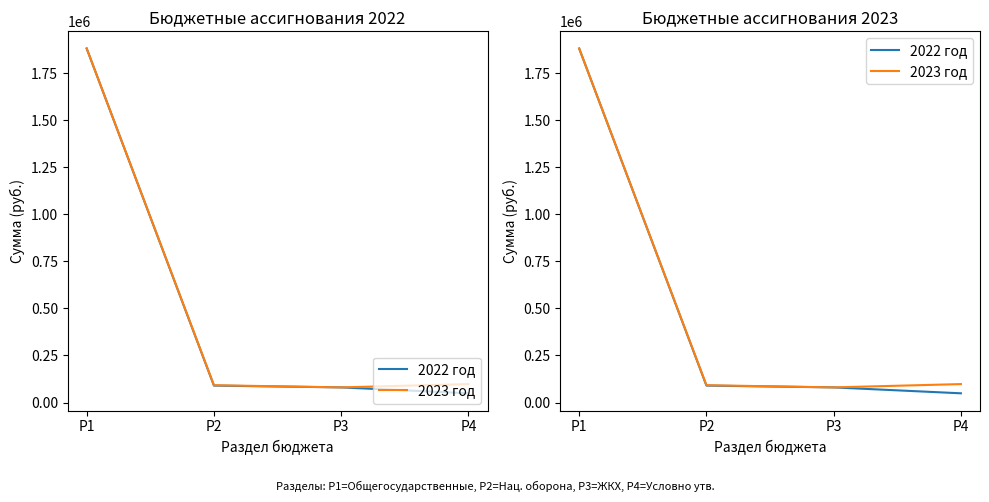

The 2023 год series shows 80400 at Р3. True or false?

True